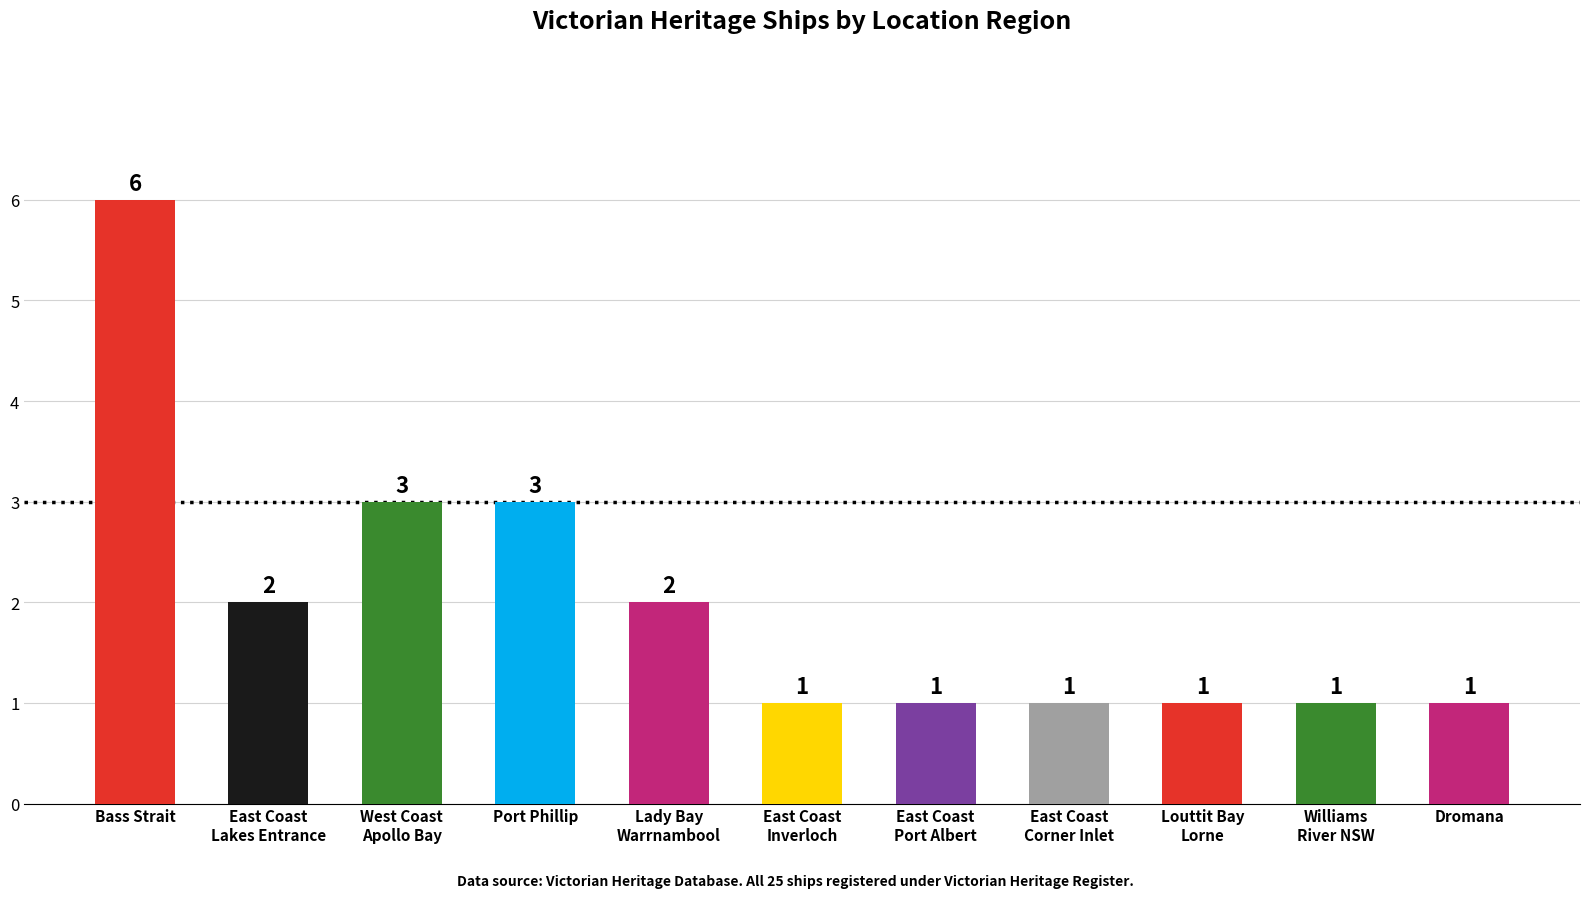

What is the ratio of the value at West Coast
Apollo Bay to the value at Dromana?

3.0